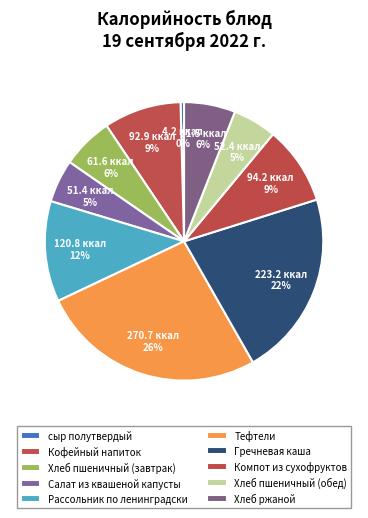

To the nearest percent, what percentage of the pie is Салат из квашеной капусты?

5%